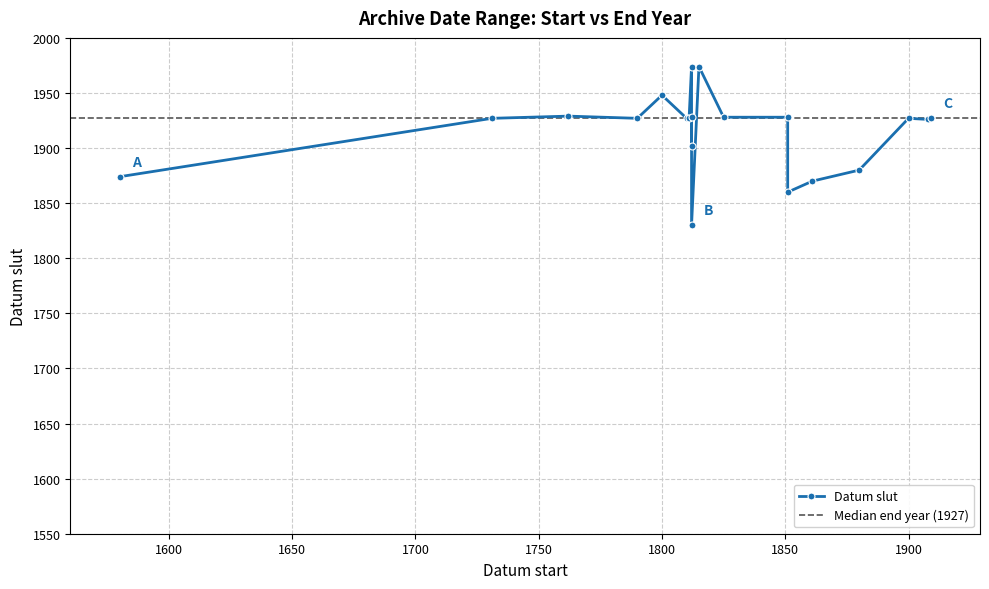

What is the average value?

1916